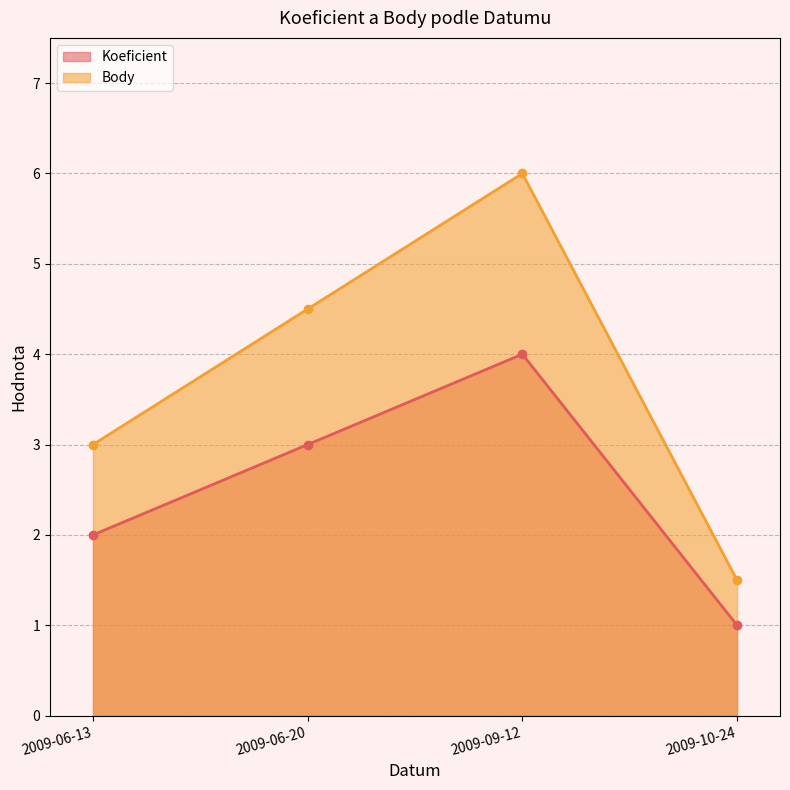

Which series has the widest spread of values?

Body